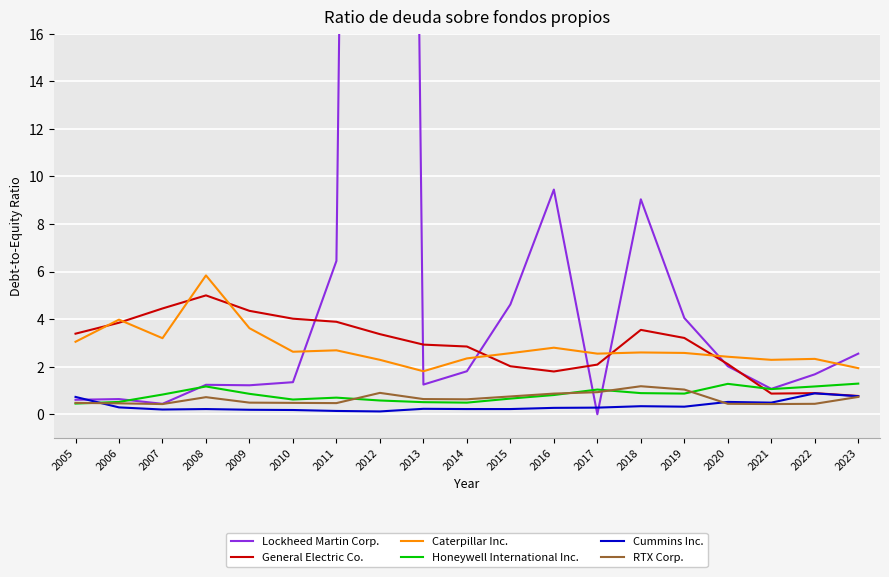

Which series has the widest spread of values?

Lockheed Martin Corp.